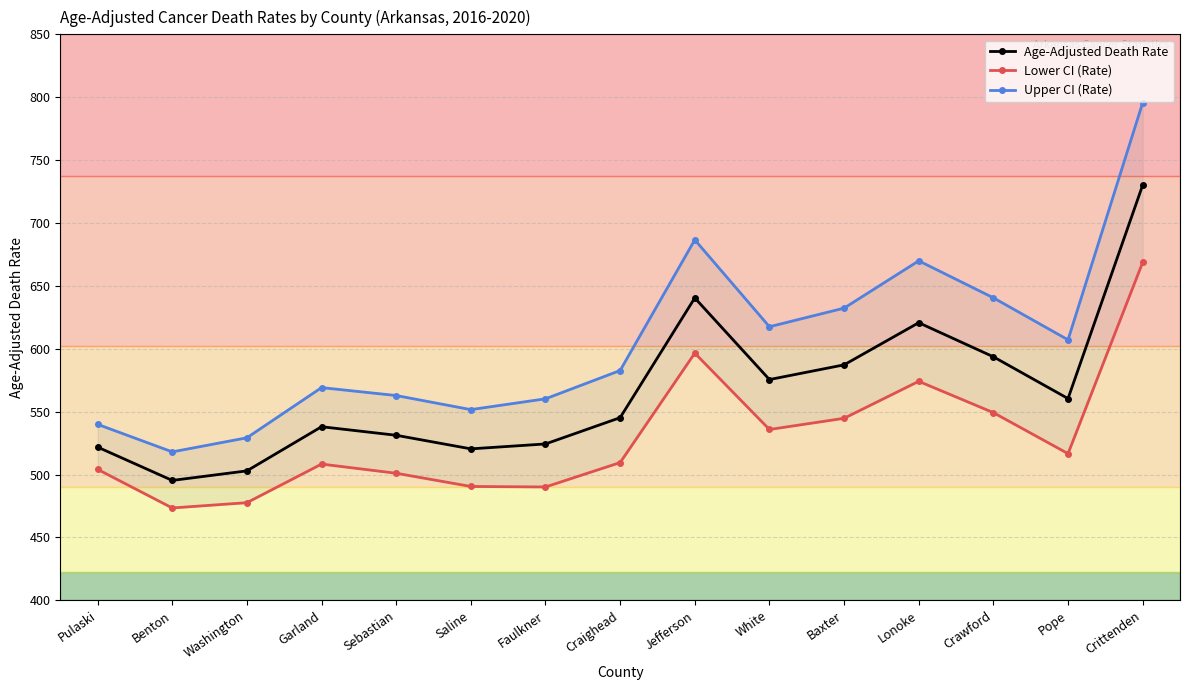

How many data points in Age-Adjusted Death Rate are less than 545?

7